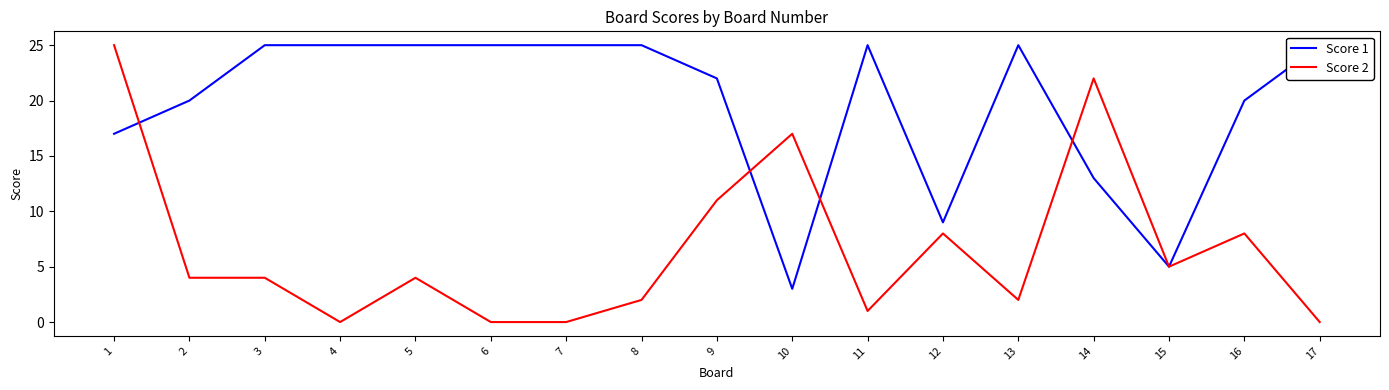

Where do Score 2 and Score 1 first cross each other?

1 and 2